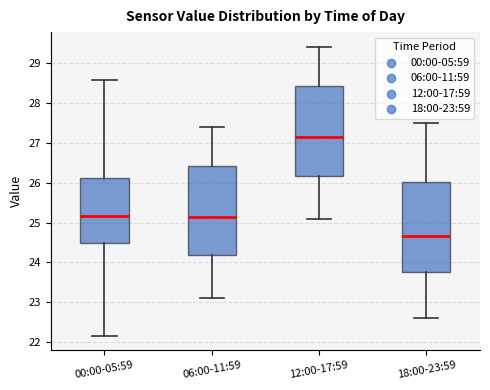

Reading left to right, read every box against the y-axis: the position of its median line, the range the box covers, and the ends of its whiskers. The values are not printed on the chart, so give them approximately, as read against the axis.

00:00-05:59: median 25.2, box 24.5 to 26.1, whiskers 22.2 to 28.6
06:00-11:59: median 25.2, box 24.2 to 26.4, whiskers 23.1 to 27.4
12:00-17:59: median 27.2, box 26.2 to 28.4, whiskers 25.1 to 29.4
18:00-23:59: median 24.7, box 23.8 to 26.0, whiskers 22.6 to 27.5